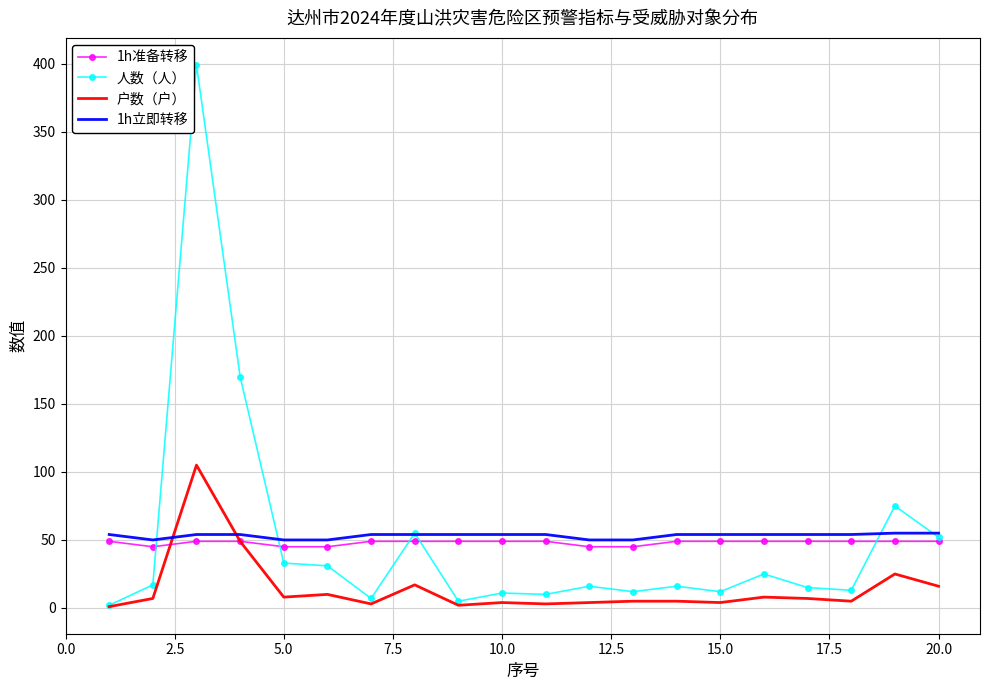

True or false: 人数（人） and 1h立即转移 intersect in this chart.

True